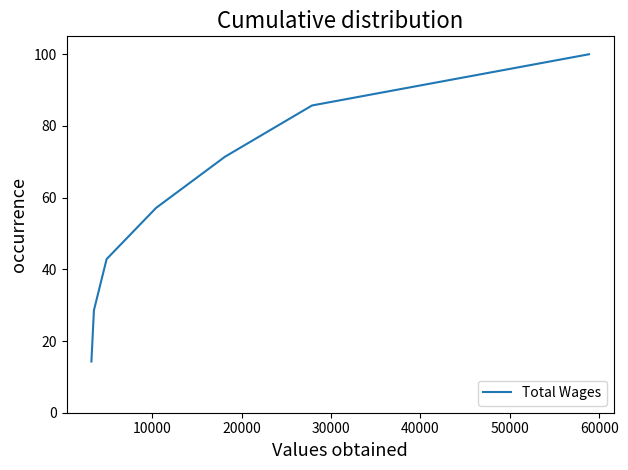

What is the greatest value displayed?

100.0